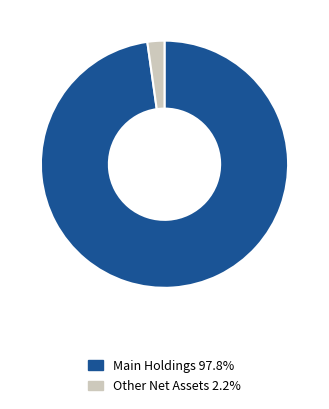

Is the sum of Main Holdings 97.8% and Other Net Assets 2.2% greater than half?

Yes